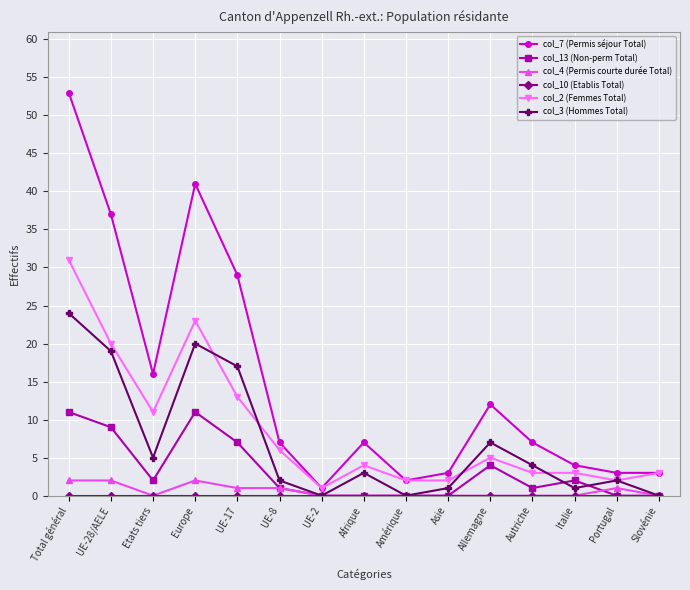

Which series has the largest range (max minus min)?

col_7 (Permis séjour Total)